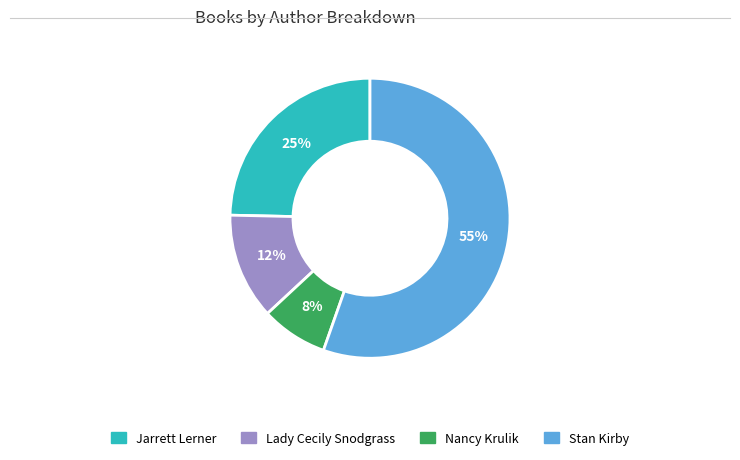

Does any single category account for the majority?

Yes